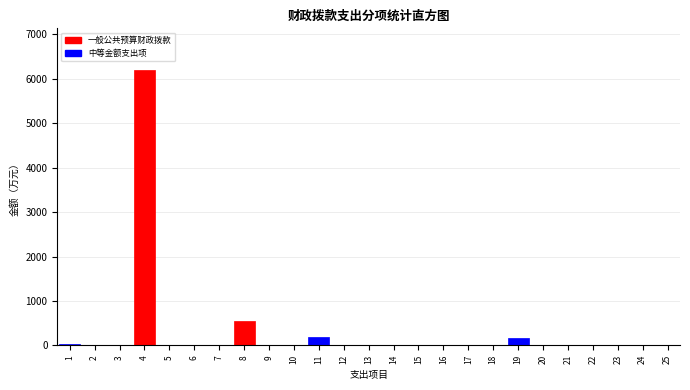

What is the maximum value shown in the chart?

6206.6